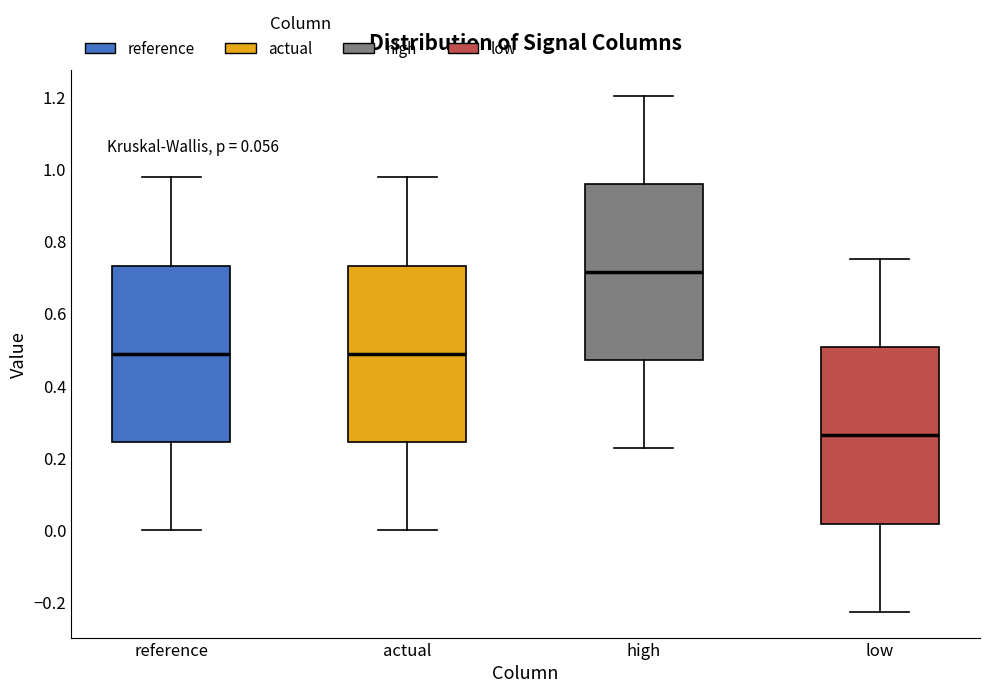

Which box's median line is the lowest?

low